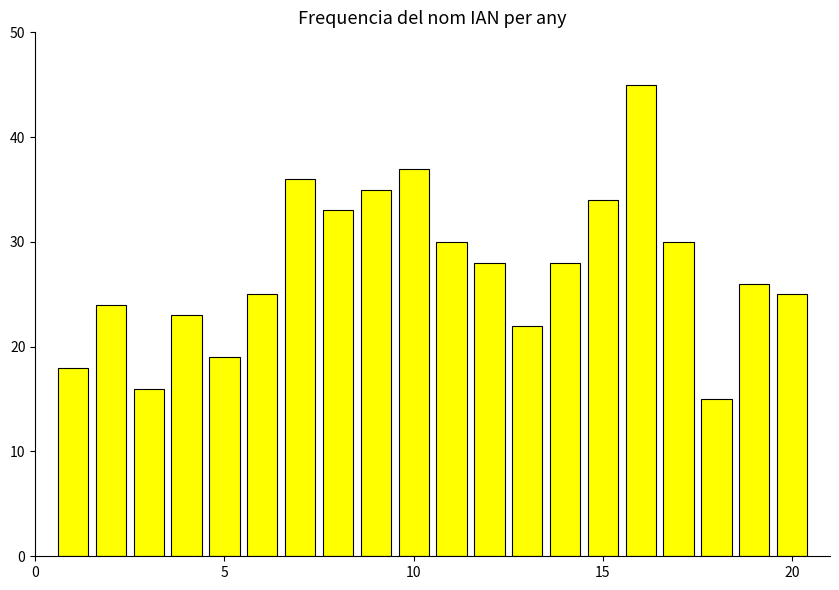

What is the value of the 10th bar from the left?

37